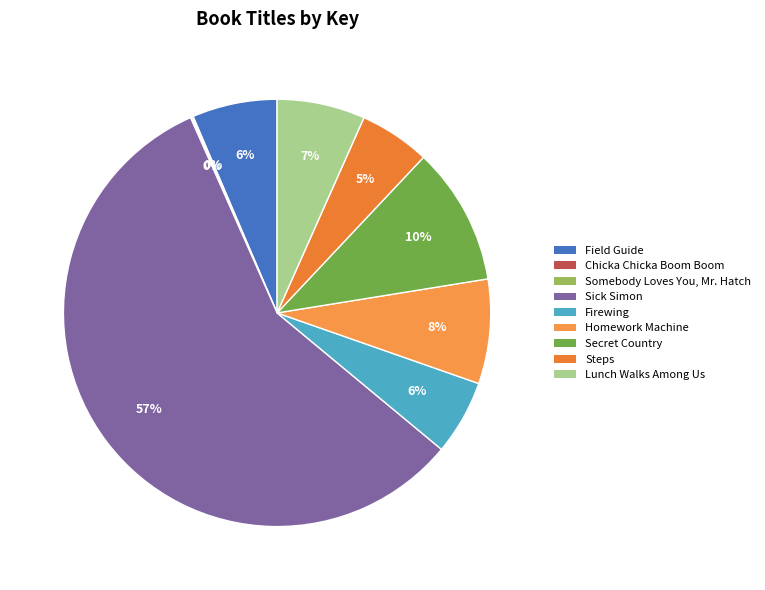

What is the majority slice?

Sick Simon